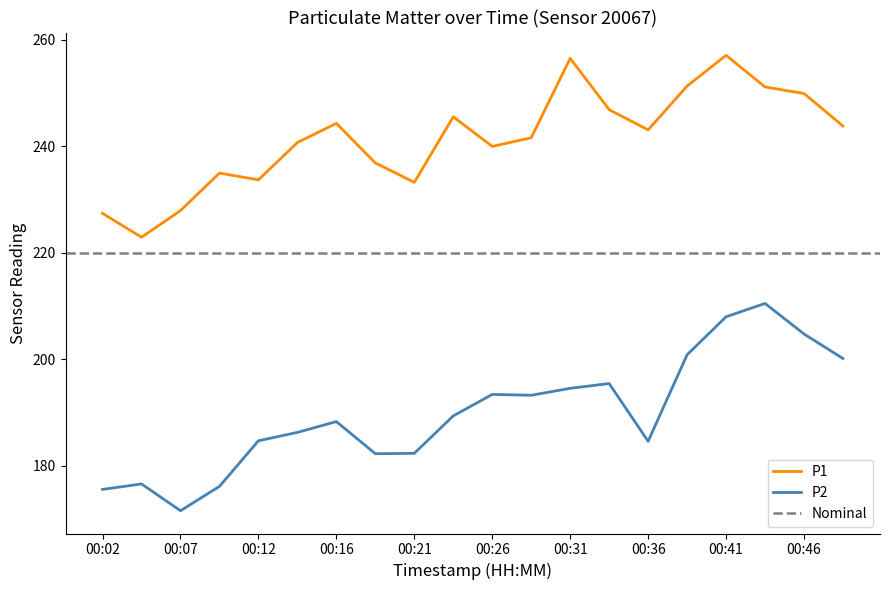

What is the spread (max minus min) of values at 00:41?

49.1